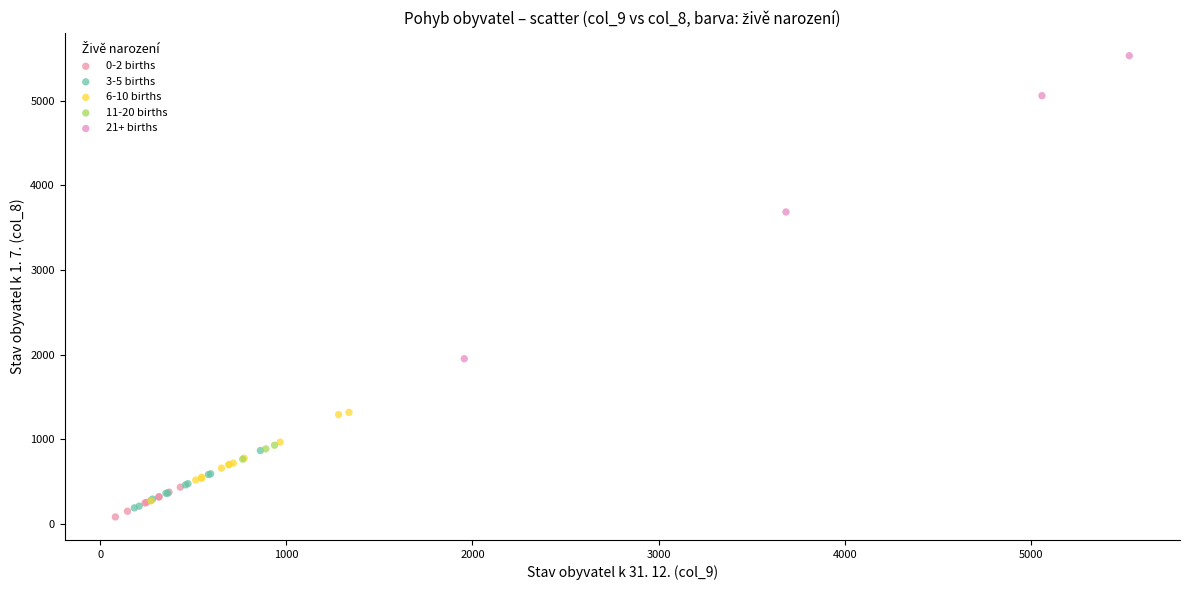

Which series has the largest Y range (max minus min)?

21+ births